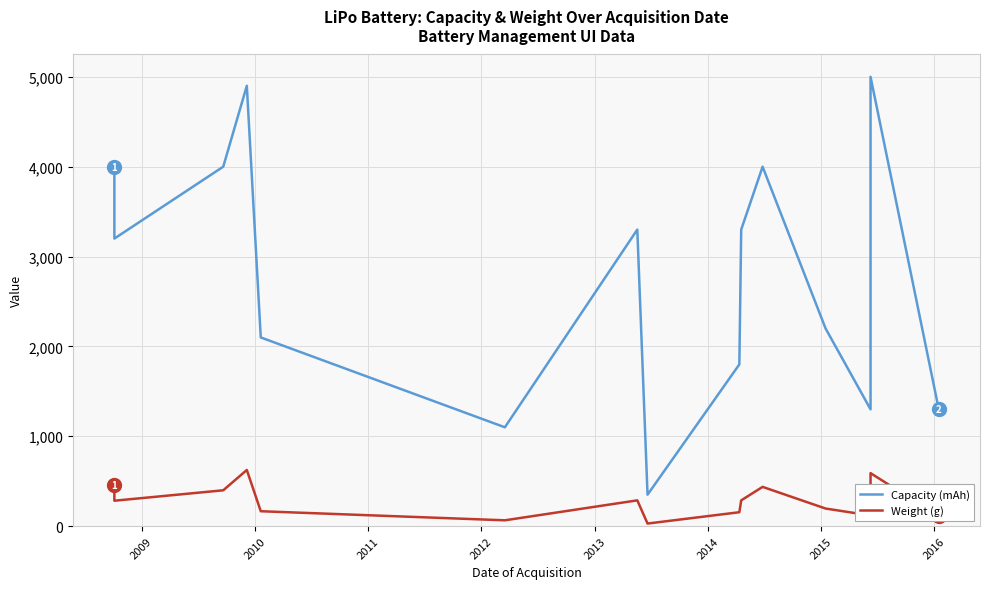

What are all the series names shown in the legend?

Capacity (mAh), Weight (g)